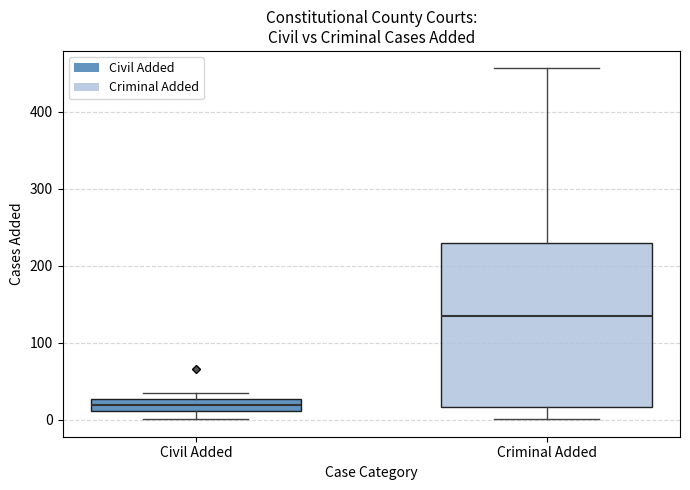

Reading left to right, read every box against the y-axis: the position of its median line, the range the box covers, and the ends of its whiskers. The values are not printed on the chart, so give them approximately, as read against the axis.

Civil Added: median 20, box 10 to 30, whiskers 0 to 40
Criminal Added: median 140, box 20 to 230, whiskers 0 to 460